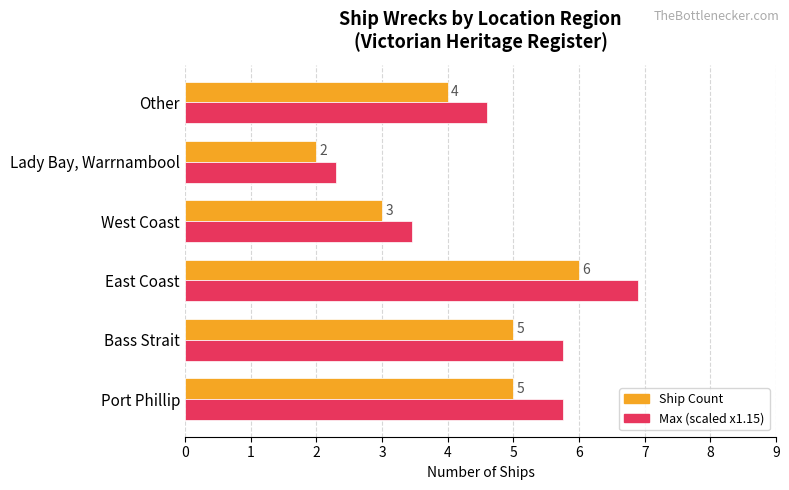

At which category is the sum across all series the highest?

East Coast